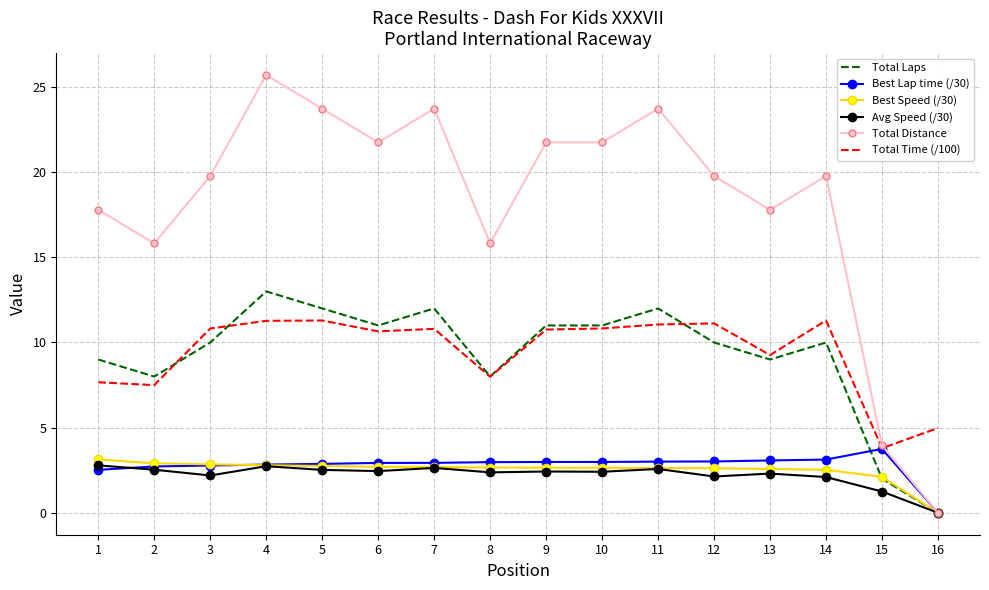

What value does the Total Time (/100) series have at 6?

10.7